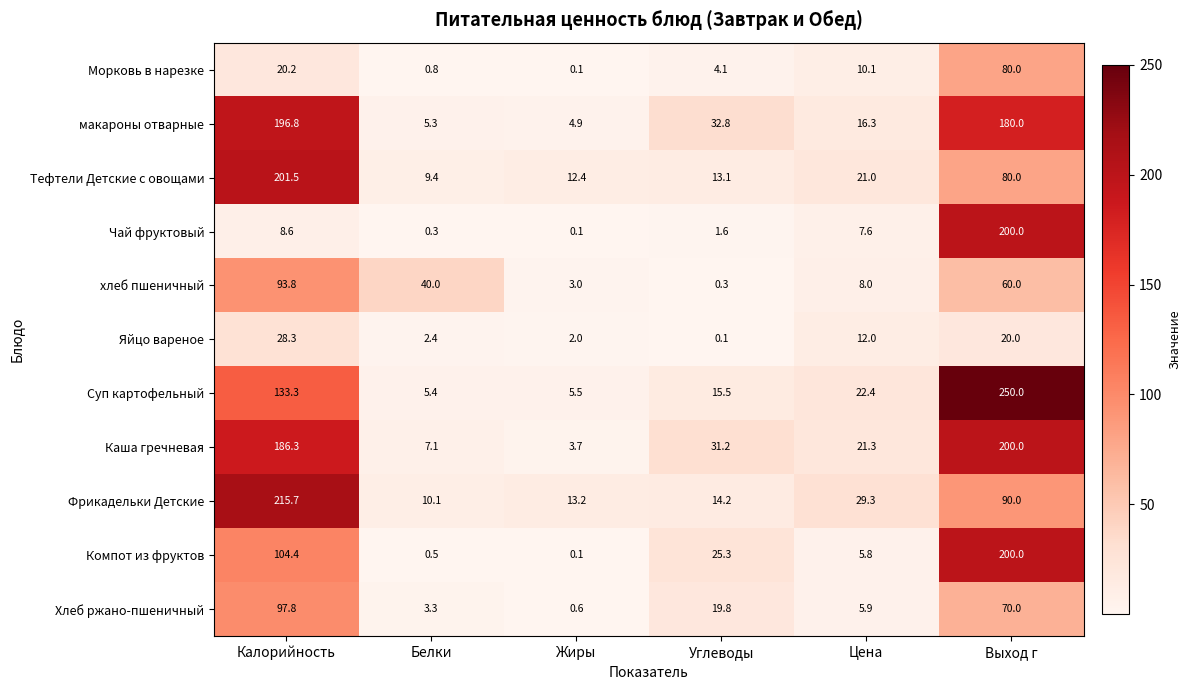

At how many categories does at least one series exceed 93?

2